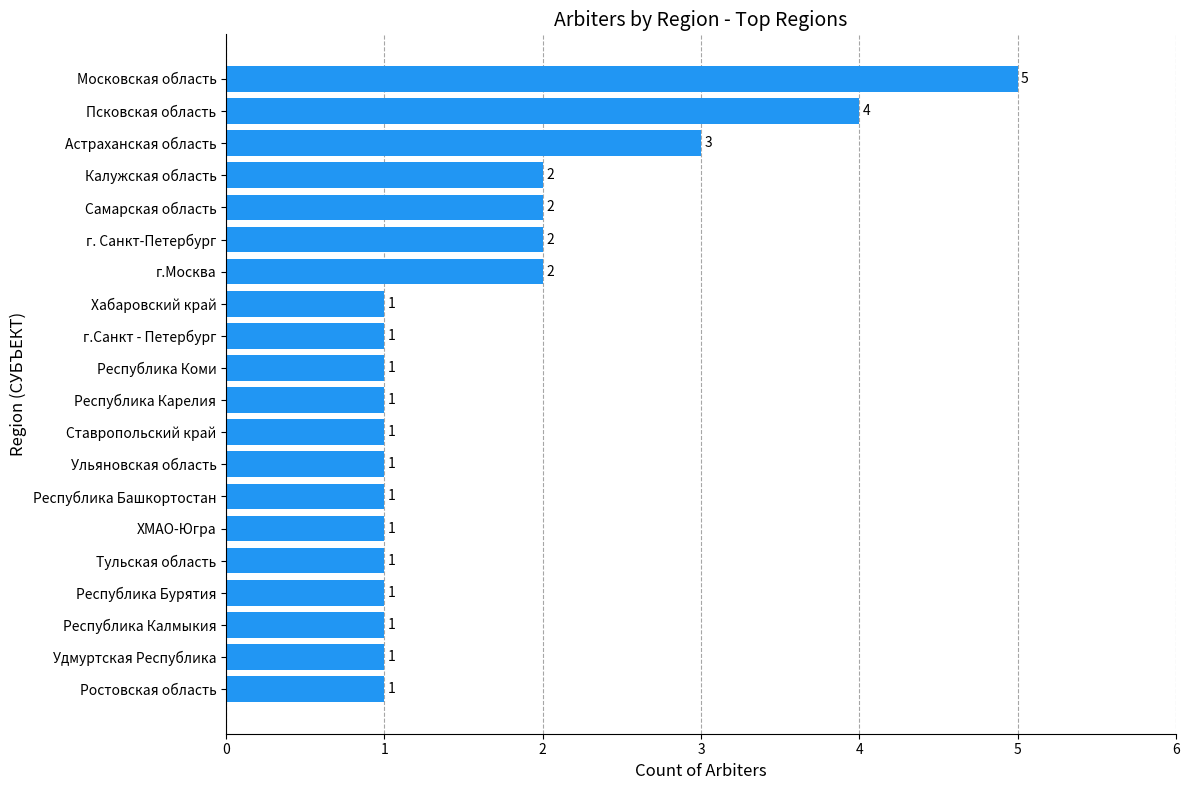

The chart shows a value of 2 at Астраханская область. True or false?

False